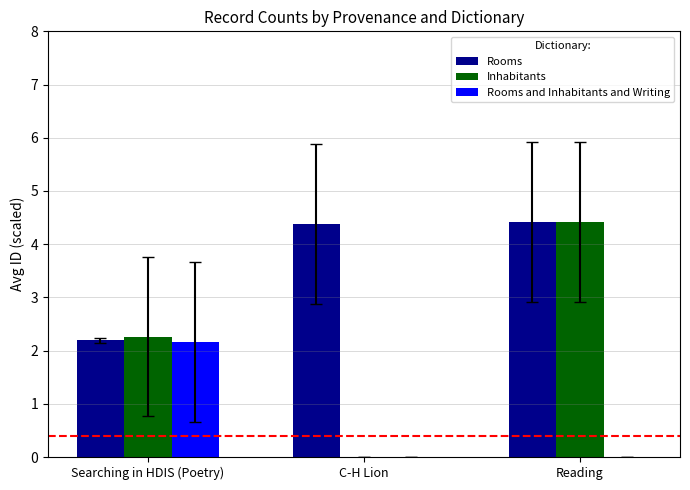

What is the approximate value of Rooms at Searching in HDIS (Poetry)?

2.2